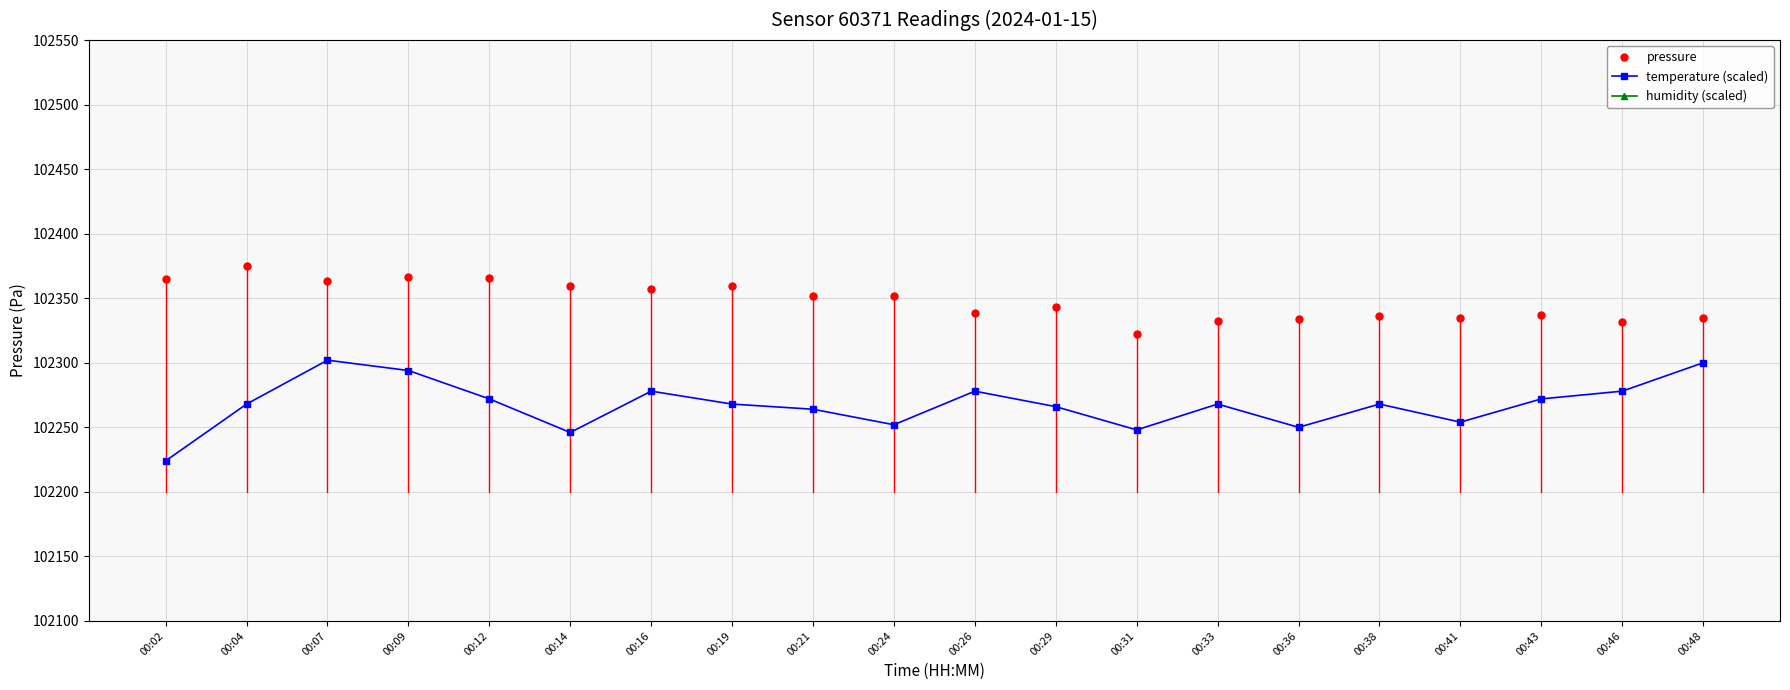

Is the value of humidity (scaled) at 00:02 greater than the value of temperature (scaled) at 00:26?

Yes